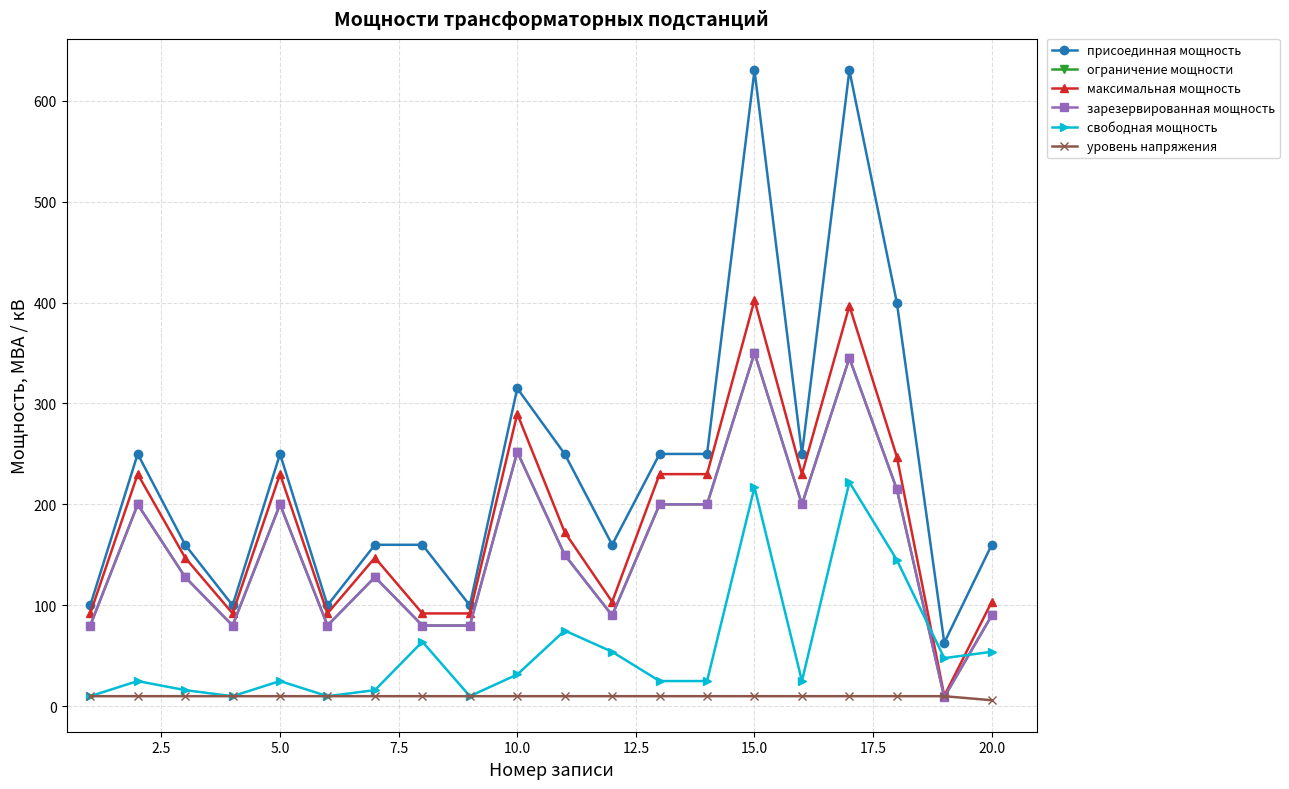

Does the chart have visible grid lines?

Yes